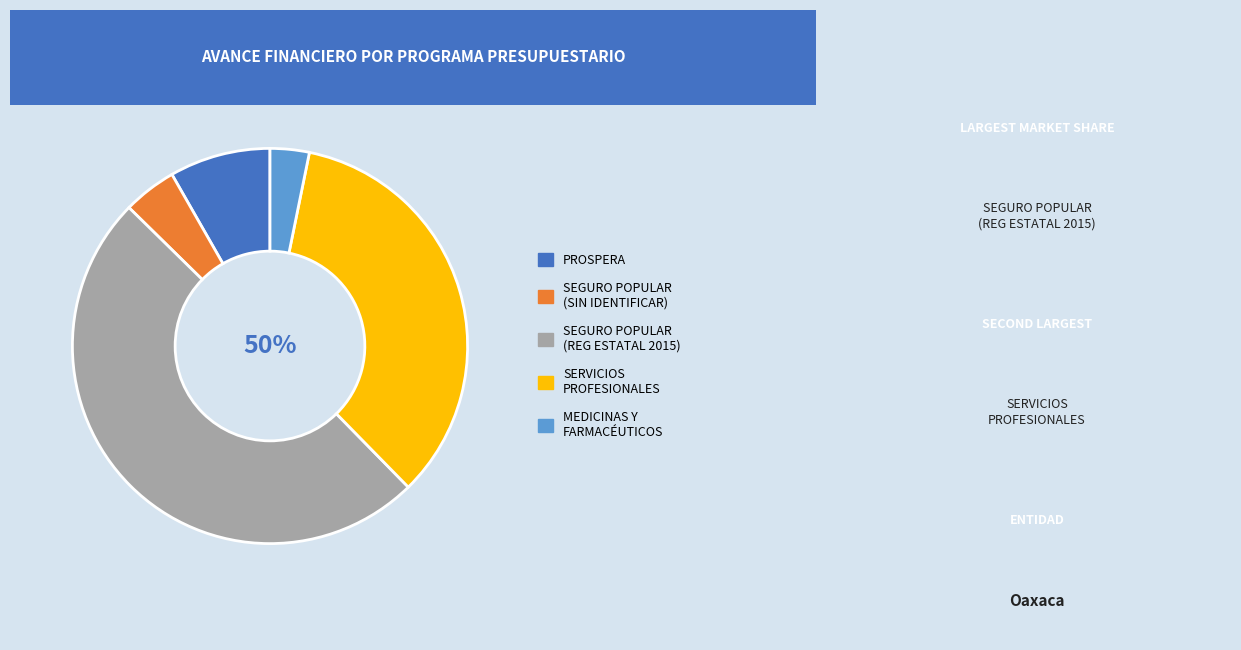

What percentage is the PROSPERA PROGRAMA DE INCLUSIÓN SOCIAL slice, to the nearest percent?

8%